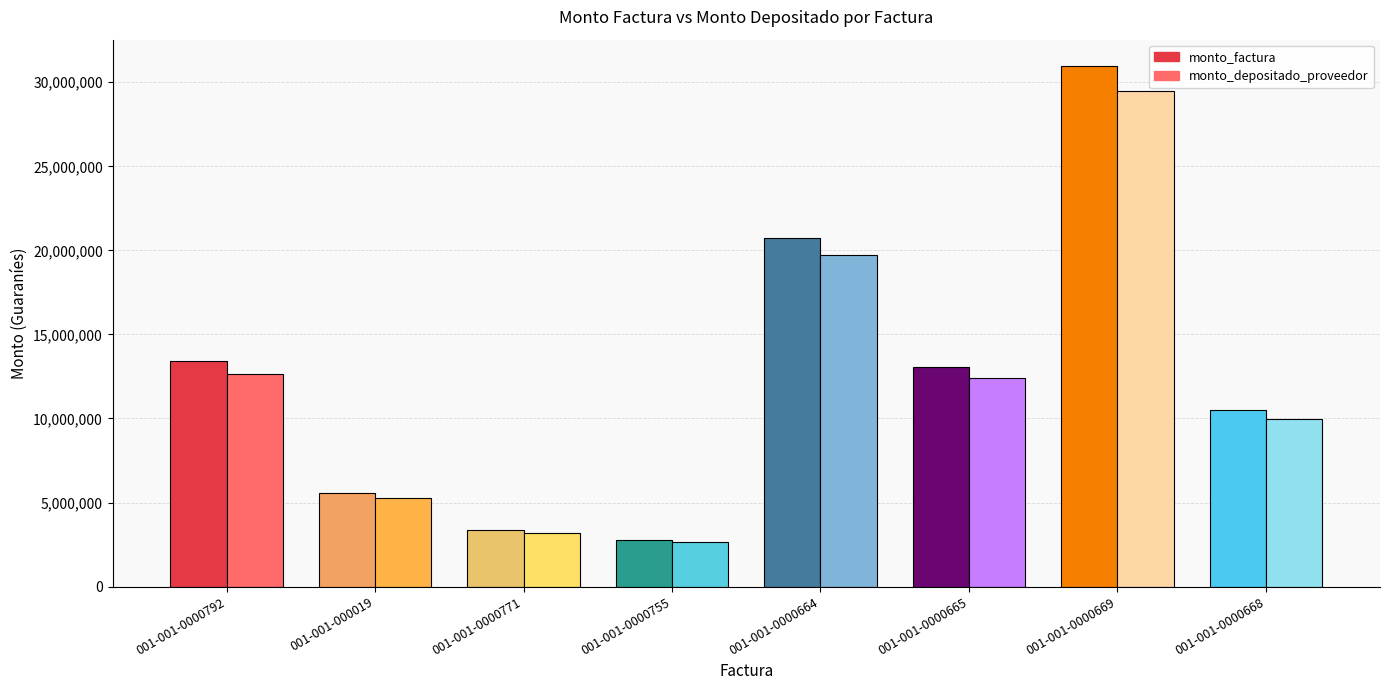

At which label does monto_factura reach its minimum?

001-001-0000755